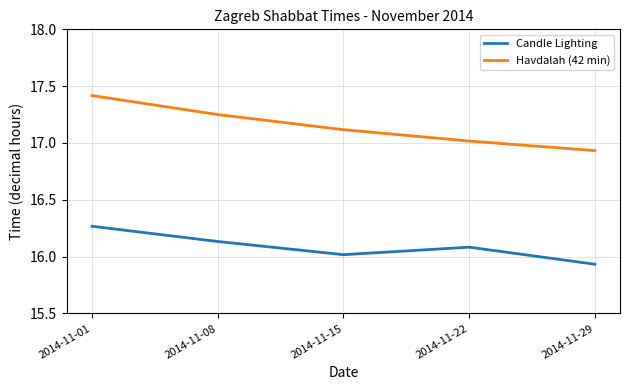

Is it true that Havdalah (42 min) equals 27.9 at 2014-11-01?

False